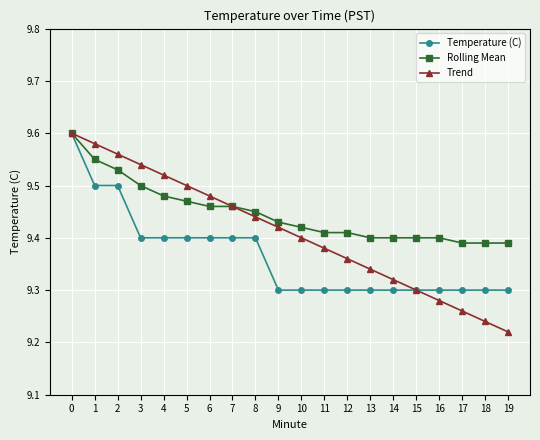

At which label is Trend closest to 9?

19